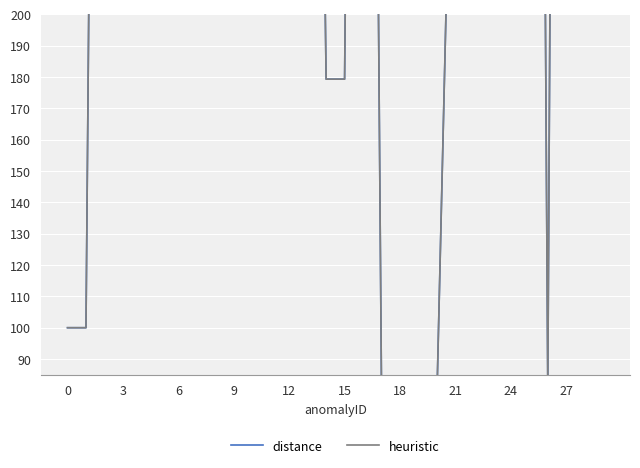

Which series has the largest total across all categories?

distance